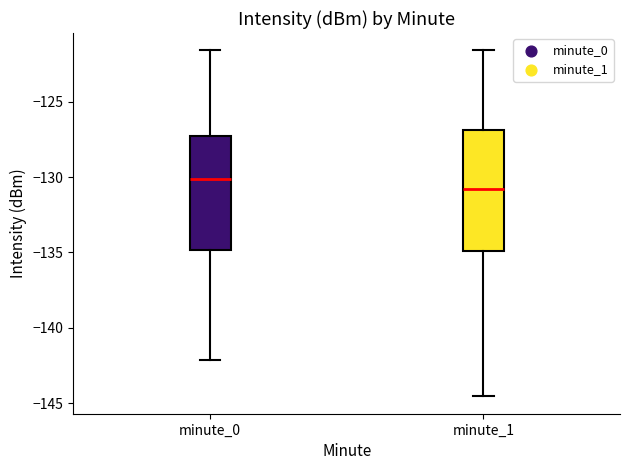

Reading left to right, transcribe this box plot: for each box, give where its median line is, the range the box spans, and where its two whiskers end, as read against the y-axis. The values are not printed on the chart, so give them approximately, as read against the axis.

minute_0: median -130.0, box -135.0 to -127.5, whiskers -142.0 to -121.5
minute_1: median -131.0, box -135.0 to -127.0, whiskers -144.5 to -121.5